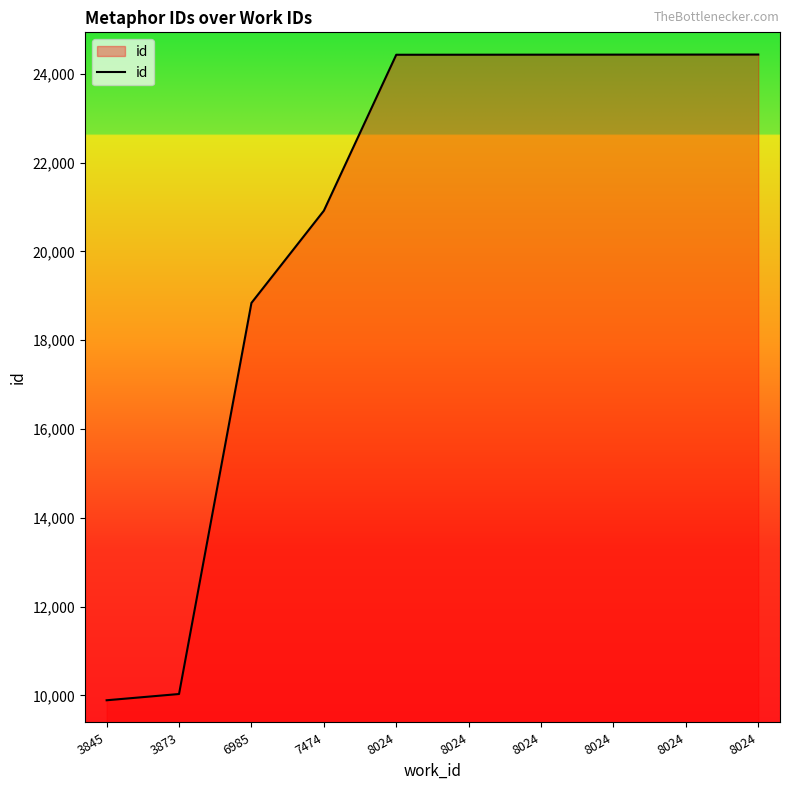

Does the chart have visible grid lines?

No